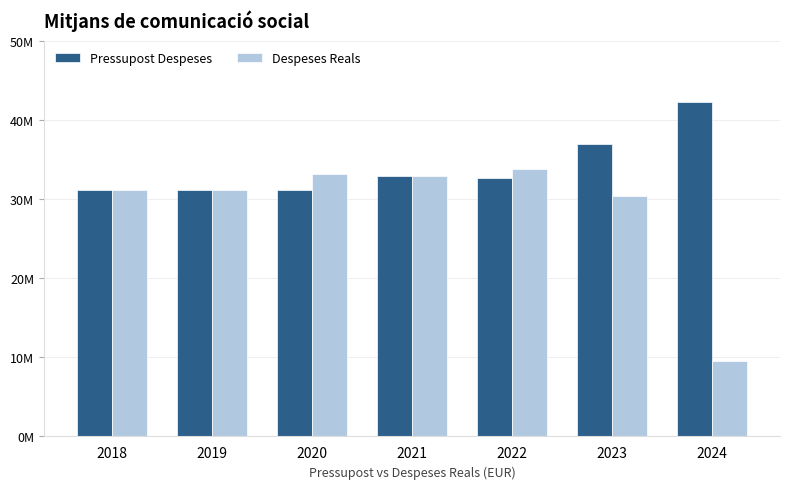

At how many categories does at least one series exceed 13032340?

7